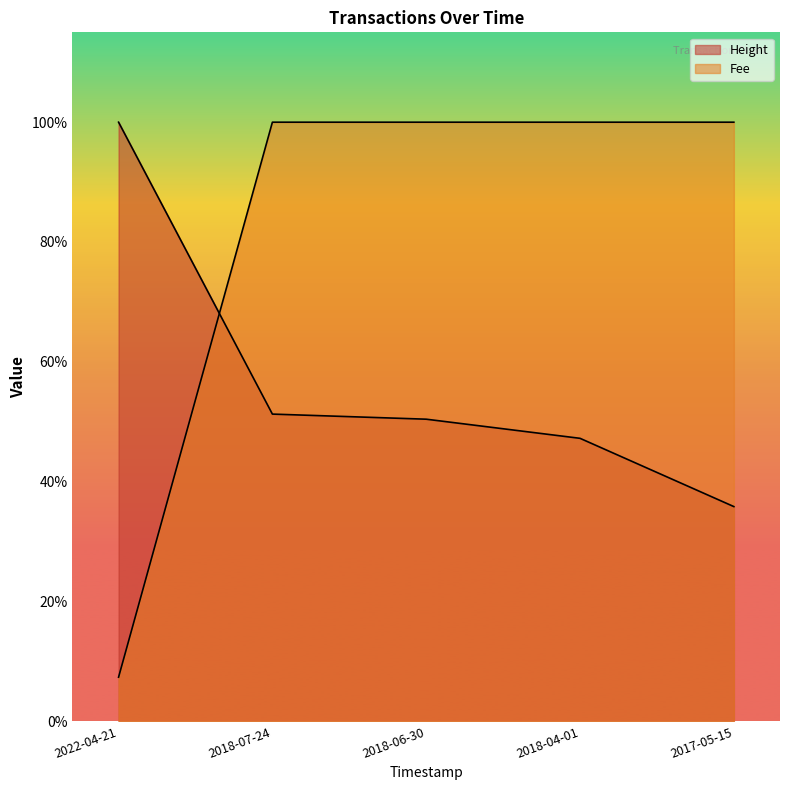

What is the label of the 1st point from the right?

2017-05-15